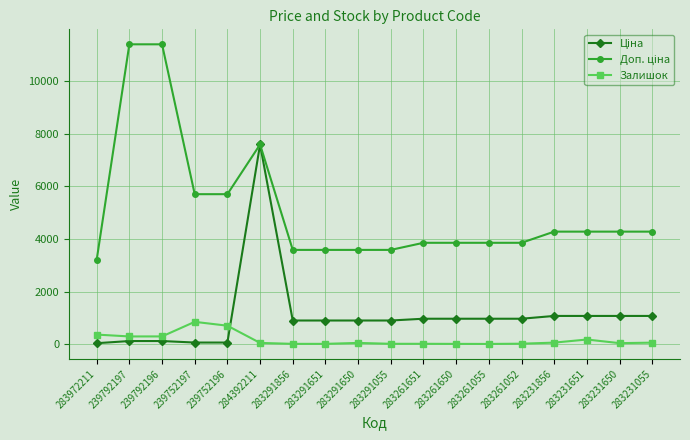

True or false: Залишок has a value of 9.0 at 283291055.

True